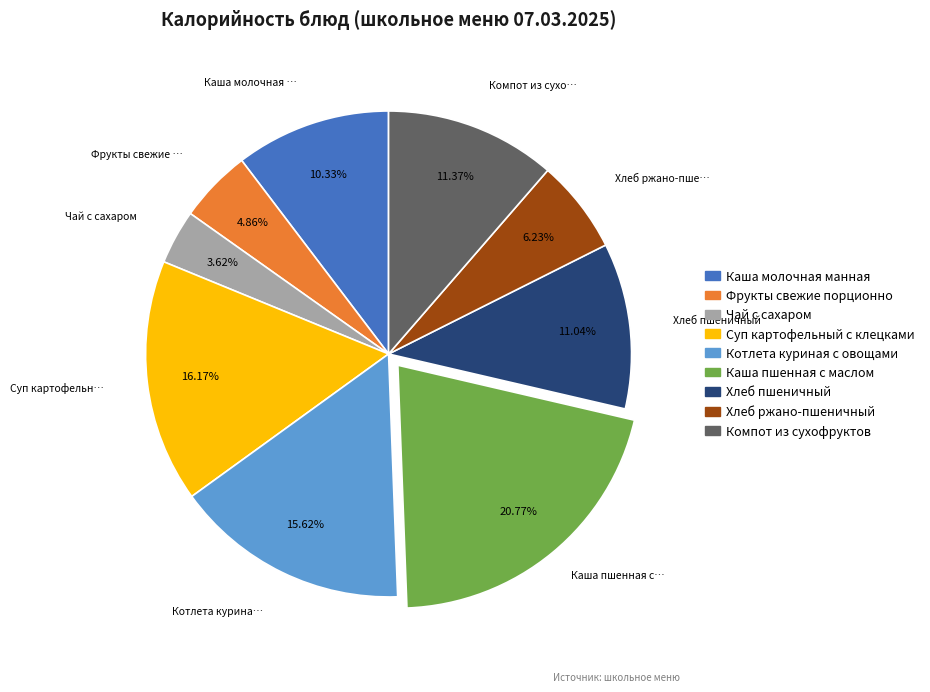

How many segments does this pie chart have?

9